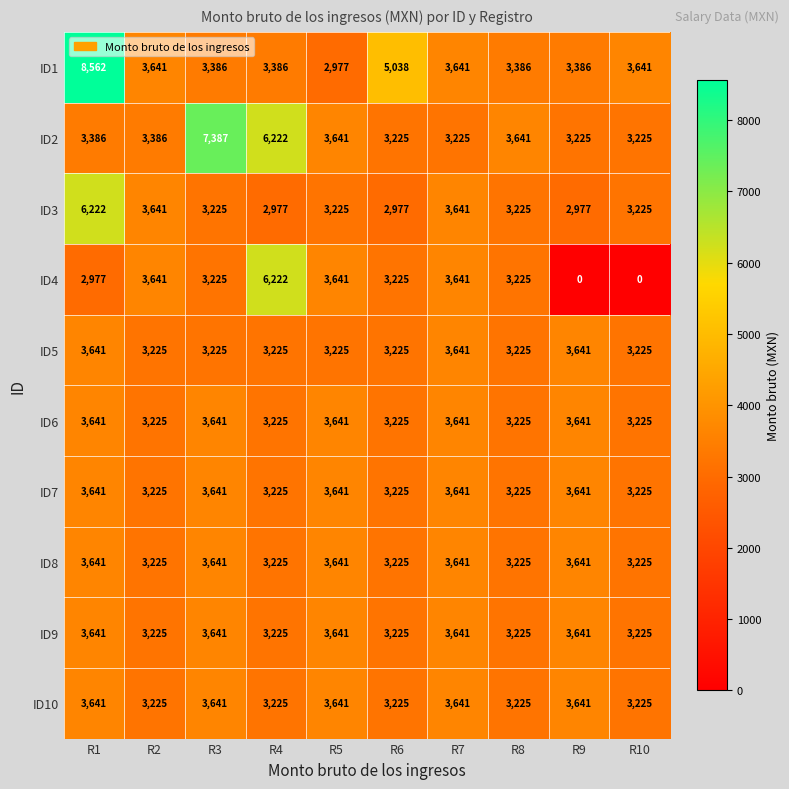

Count the number of data series in this chart.

10